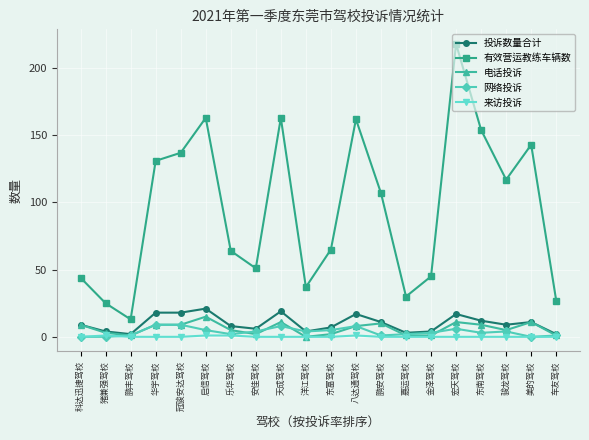

True or false: 电话投诉 has more than 1 interior local peaks.

True